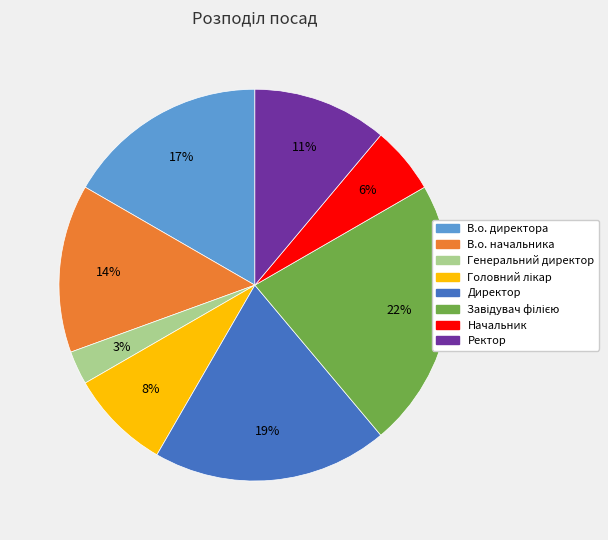

Does any single category account for the majority?

No